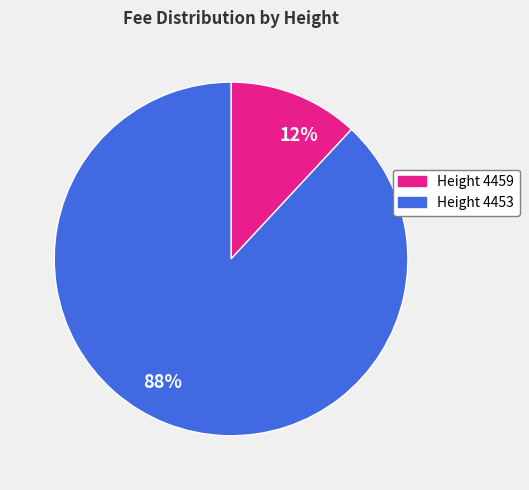

Is the sum of Height 4459 and Height 4453 greater than half?

Yes